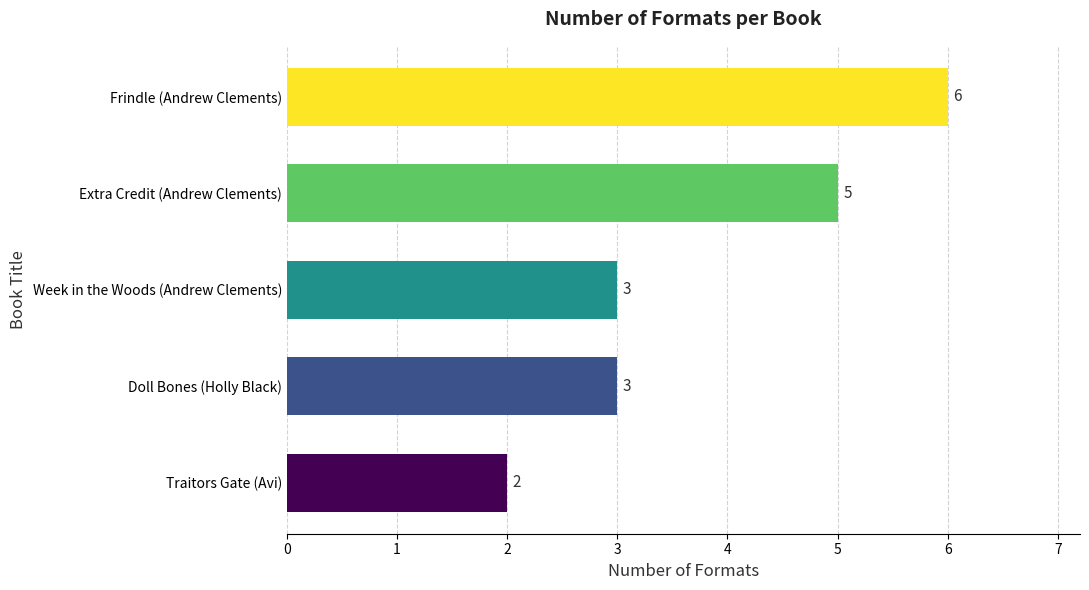

What is the minimum value shown in the chart?

2